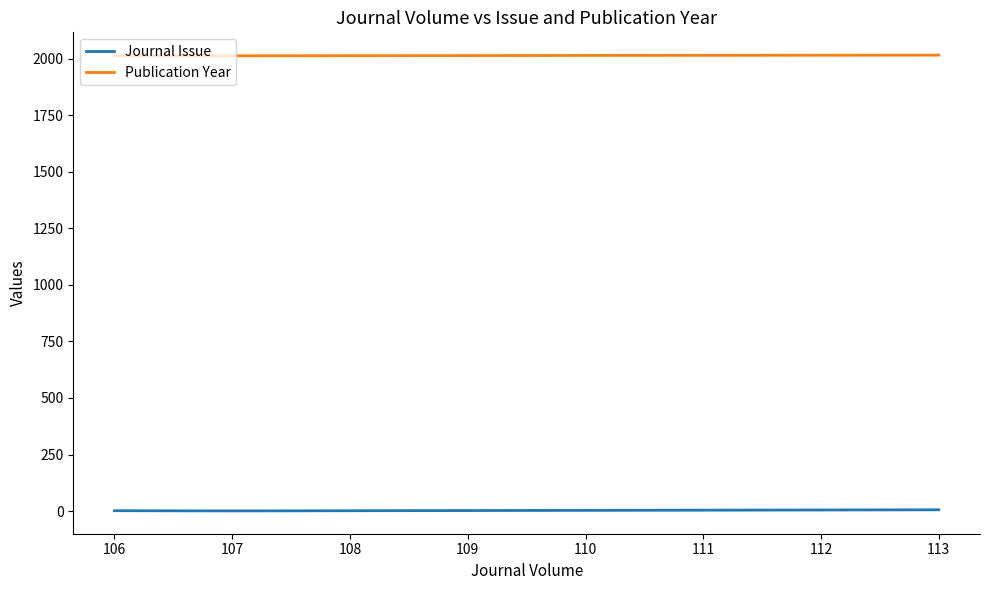

True or false: Publication Year has a value of 3527 at 113.

False